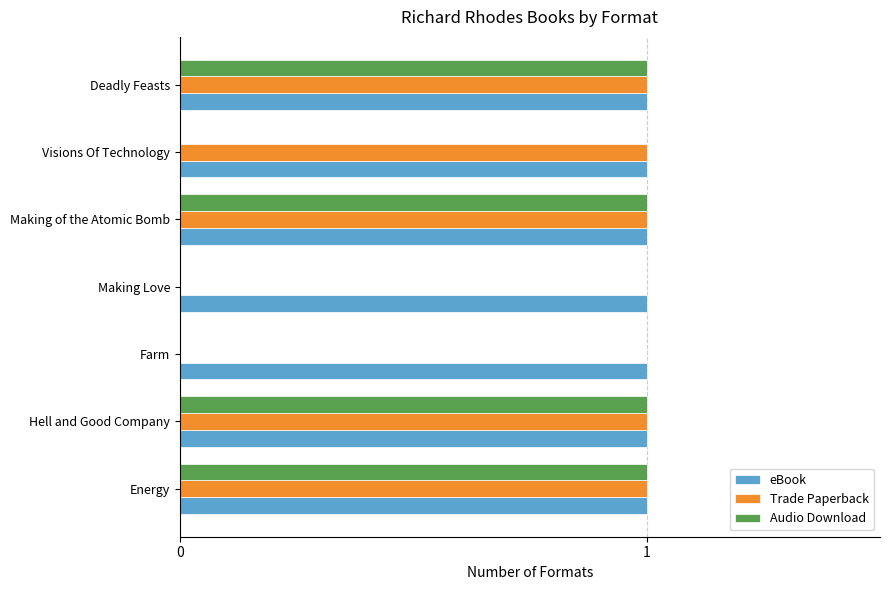

What is the total value across all series at Making of the Atomic Bomb?

3